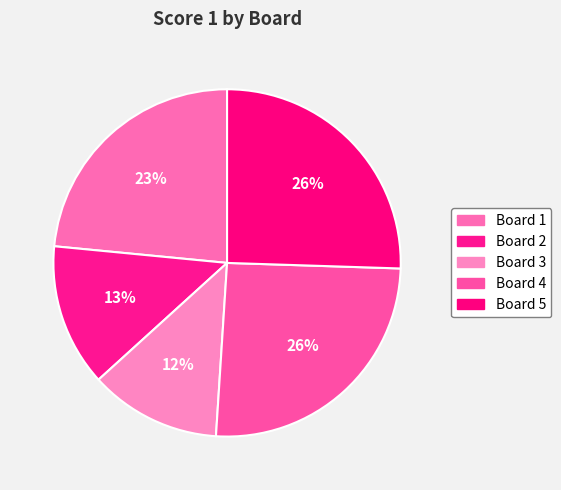

How many slices are in this pie chart?

5